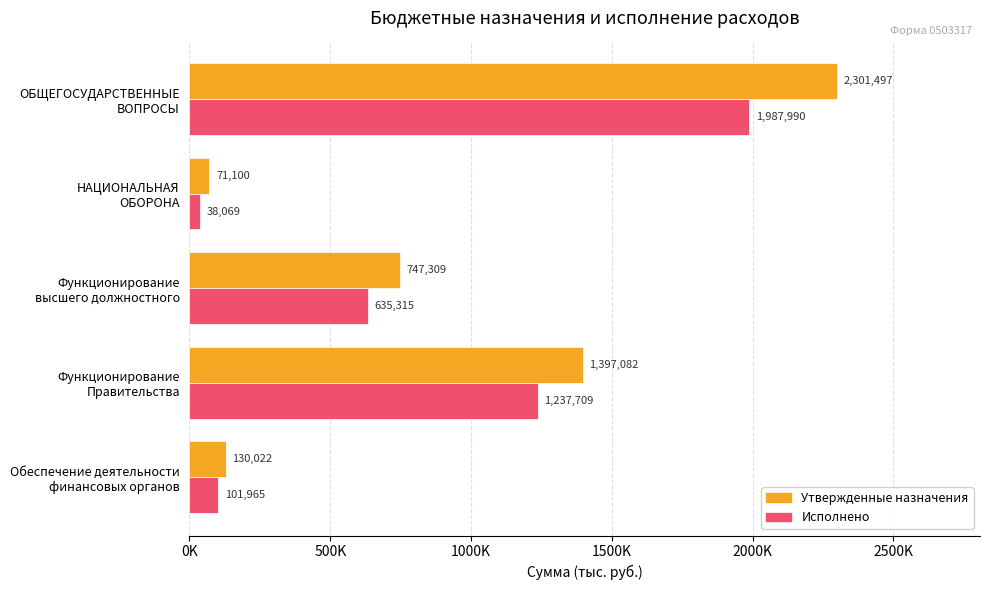

Rank the categories by Исполнено value from highest to lowest.

ОБЩЕГОСУДАРСТВЕННЫЕ
ВОПРОСЫ, Функционирование
Правительства, Функционирование
высшего должностного, Обеспечение деятельности
финансовых органов, НАЦИОНАЛЬНАЯ
ОБОРОНА